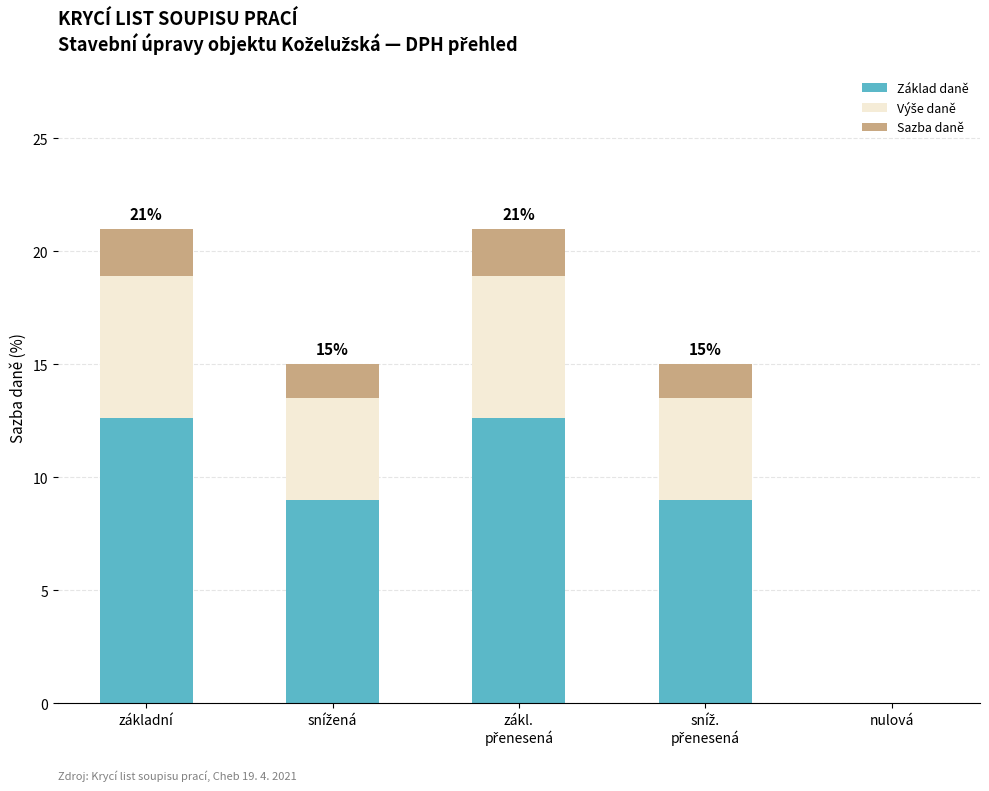

What is the total value across all series at základní?

21.0